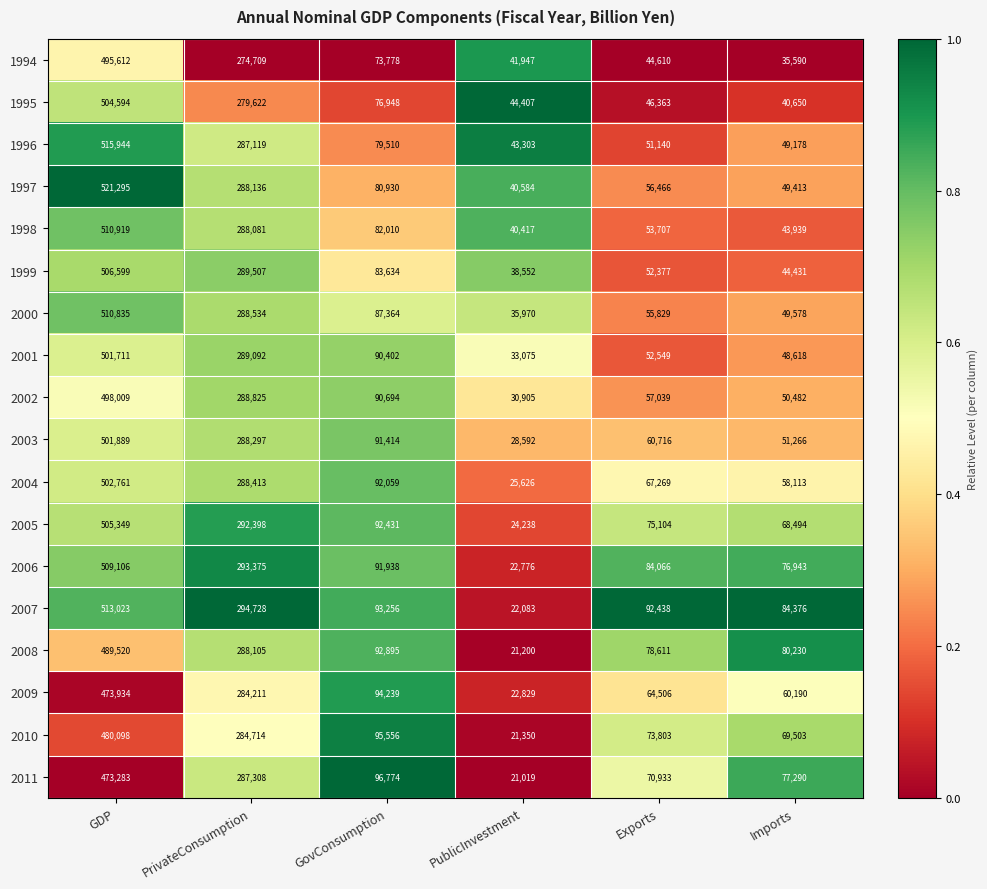

Which series changed the most between PublicInvestment and Exports?

2007